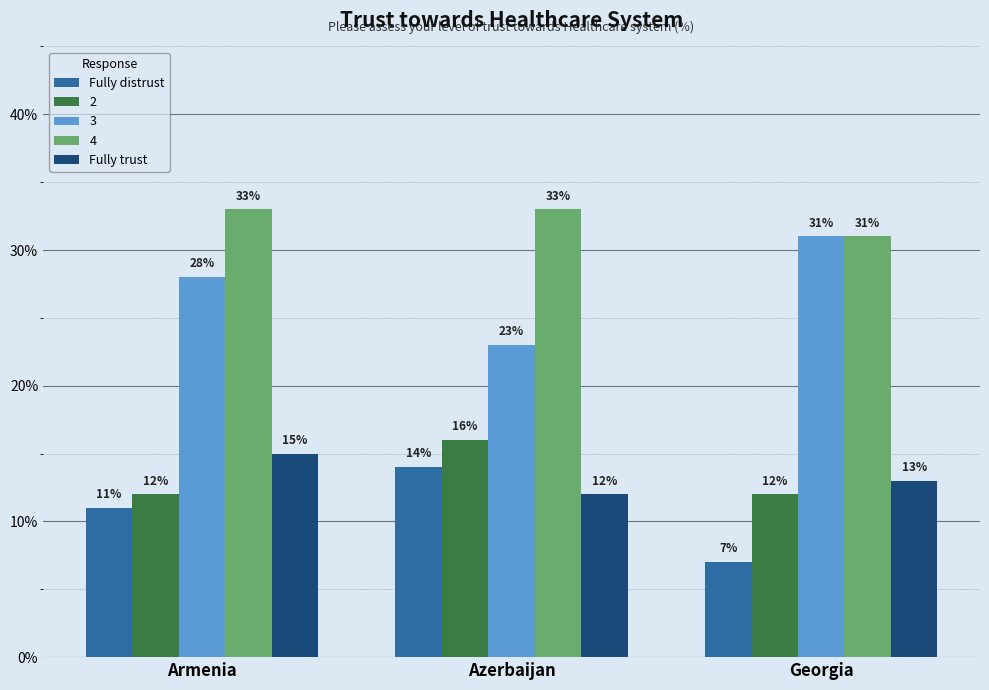

How many data points does each series have?

3